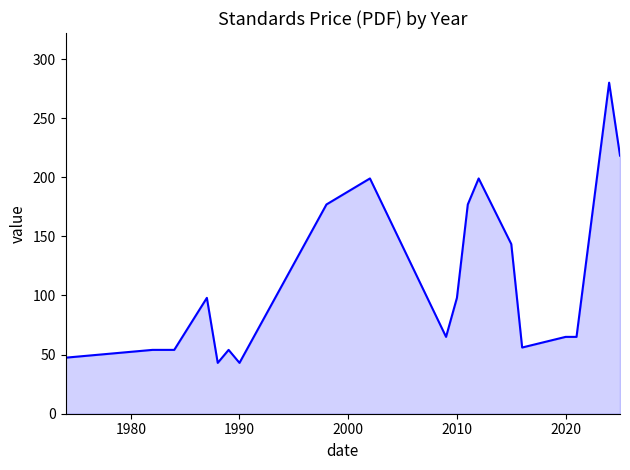

What is the minimum value shown in the chart?

43.0